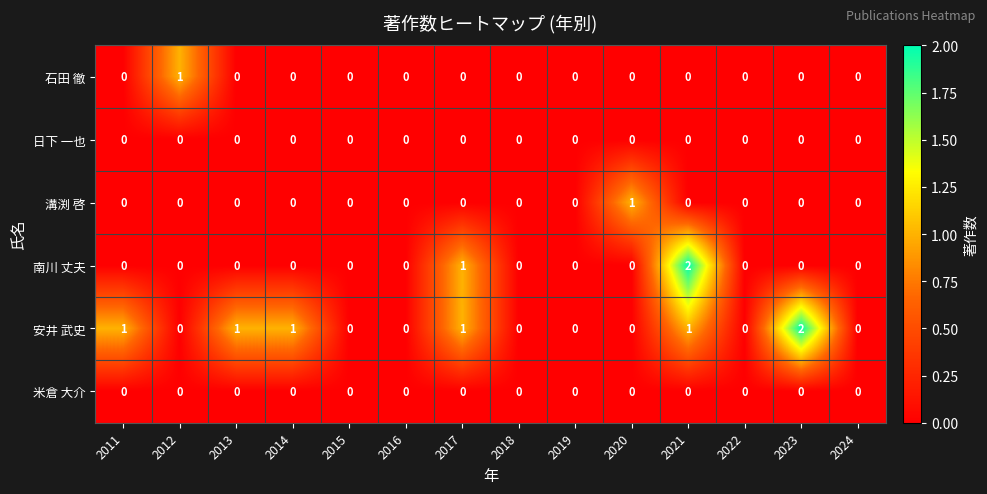

The 安井 武史 series shows 1 at 2012. True or false?

False